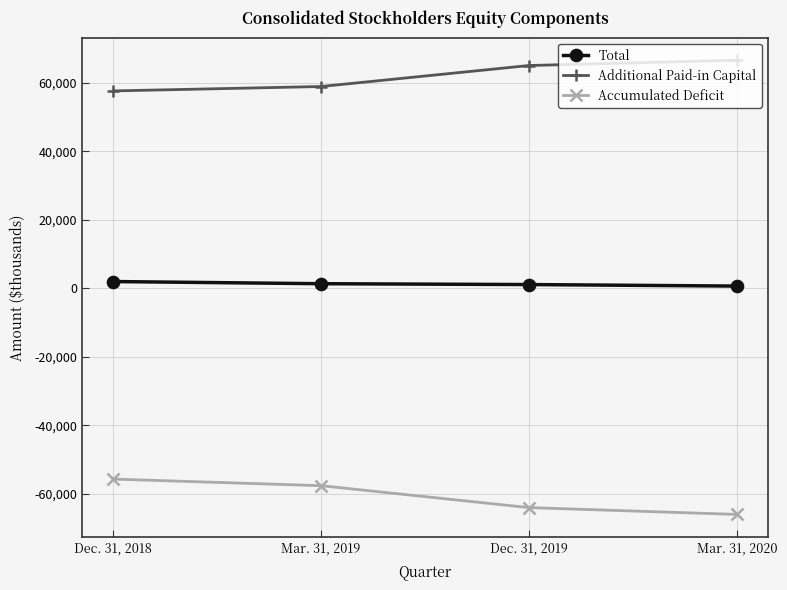

At Mar. 31, 2019, list the series in order from smallest to largest.

Accumulated Deficit, Total, Additional Paid-in Capital